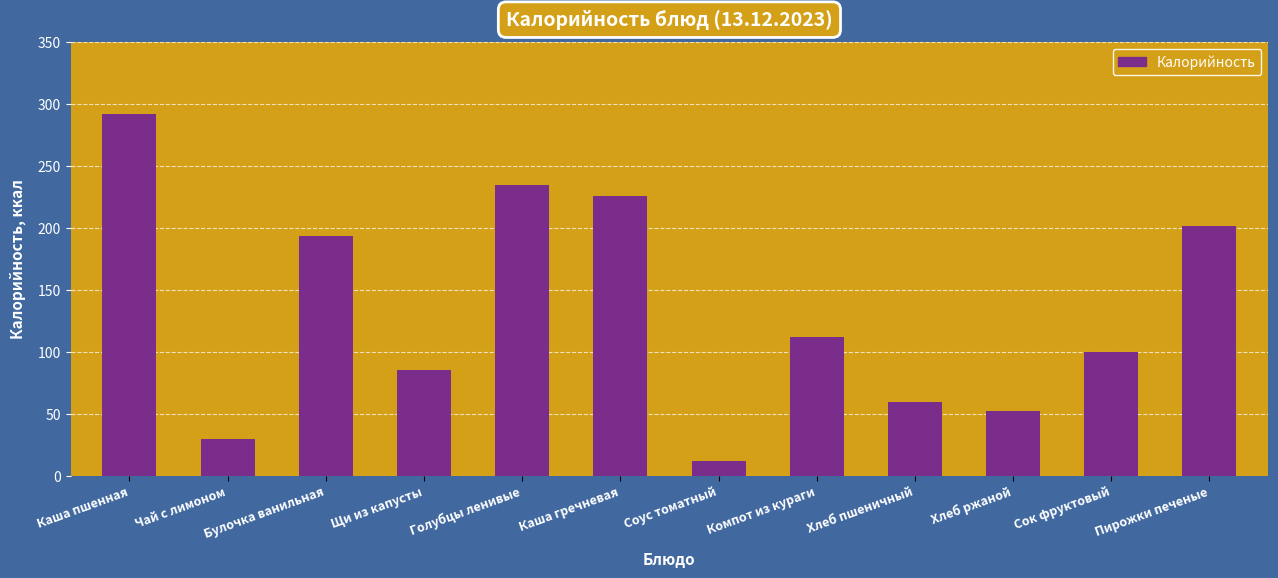

What is the value of the 1st bar from the left?

292.3